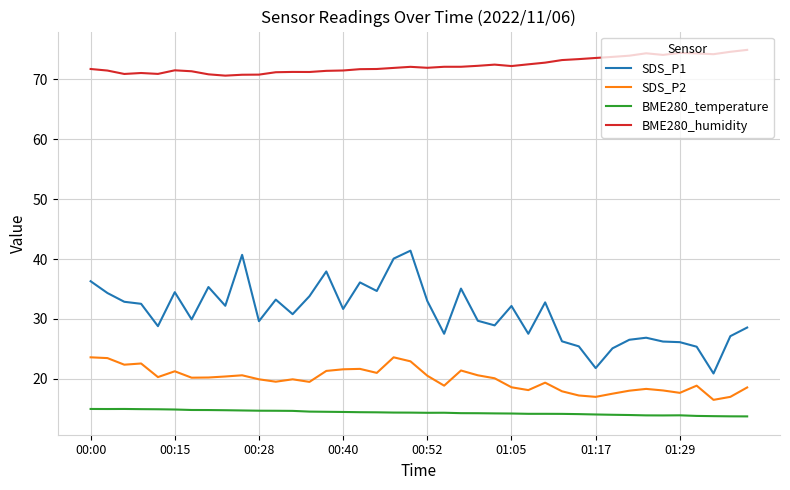

What are all the series names shown in the legend?

SDS_P1, SDS_P2, BME280_temperature, BME280_humidity